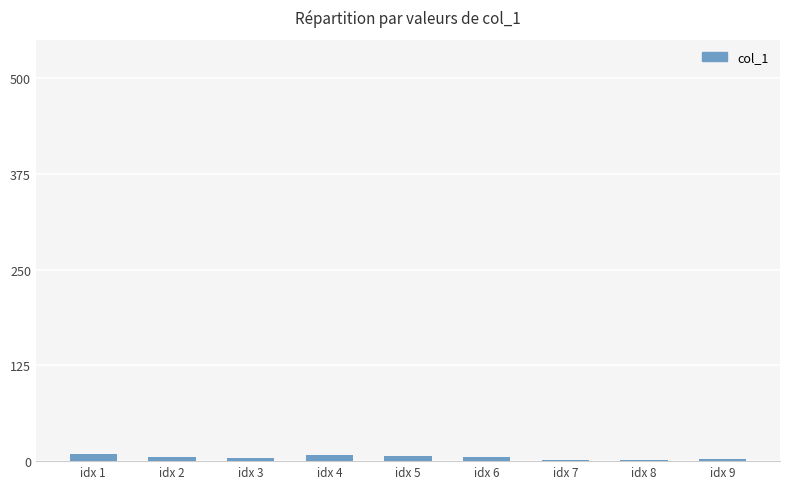

Count the number of data series in this chart.

1